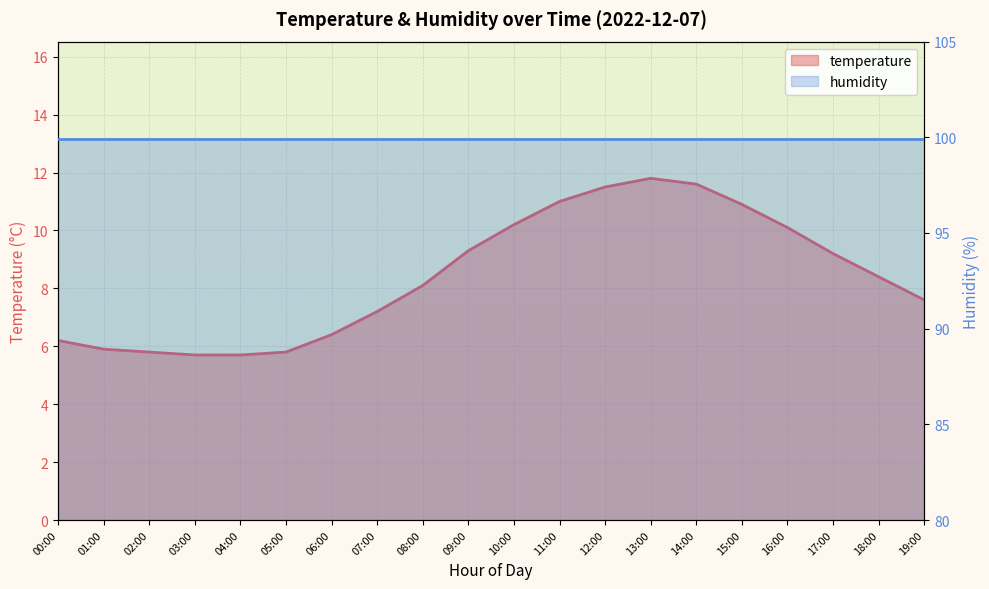

True or false: the data has more than 0 interior local peaks.

True